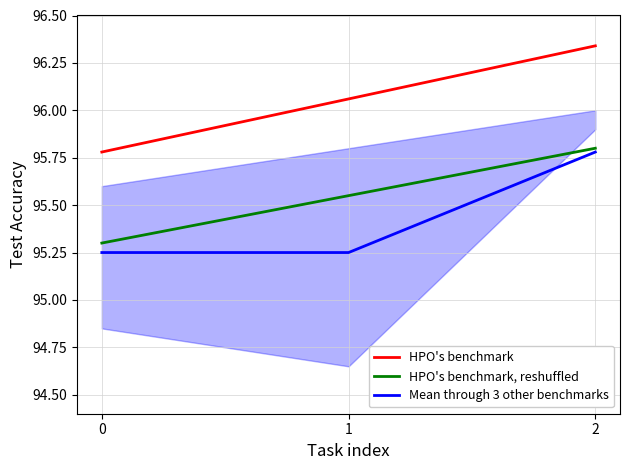

True or false: HPO's benchmark, reshuffled has a value of 95.5 at 1.

True